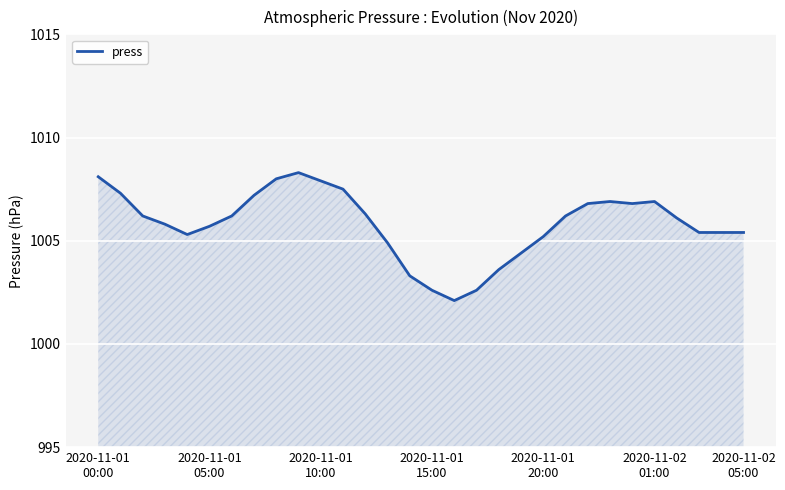

What is the minimum value shown in the chart?

1002.1